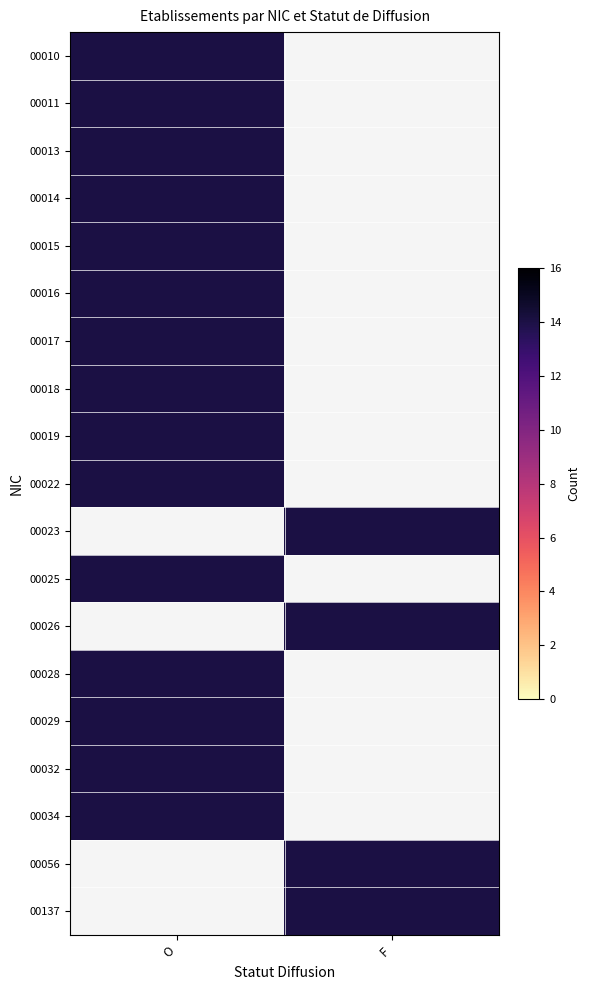

Is it true that 00019 equals 10 at O?

False